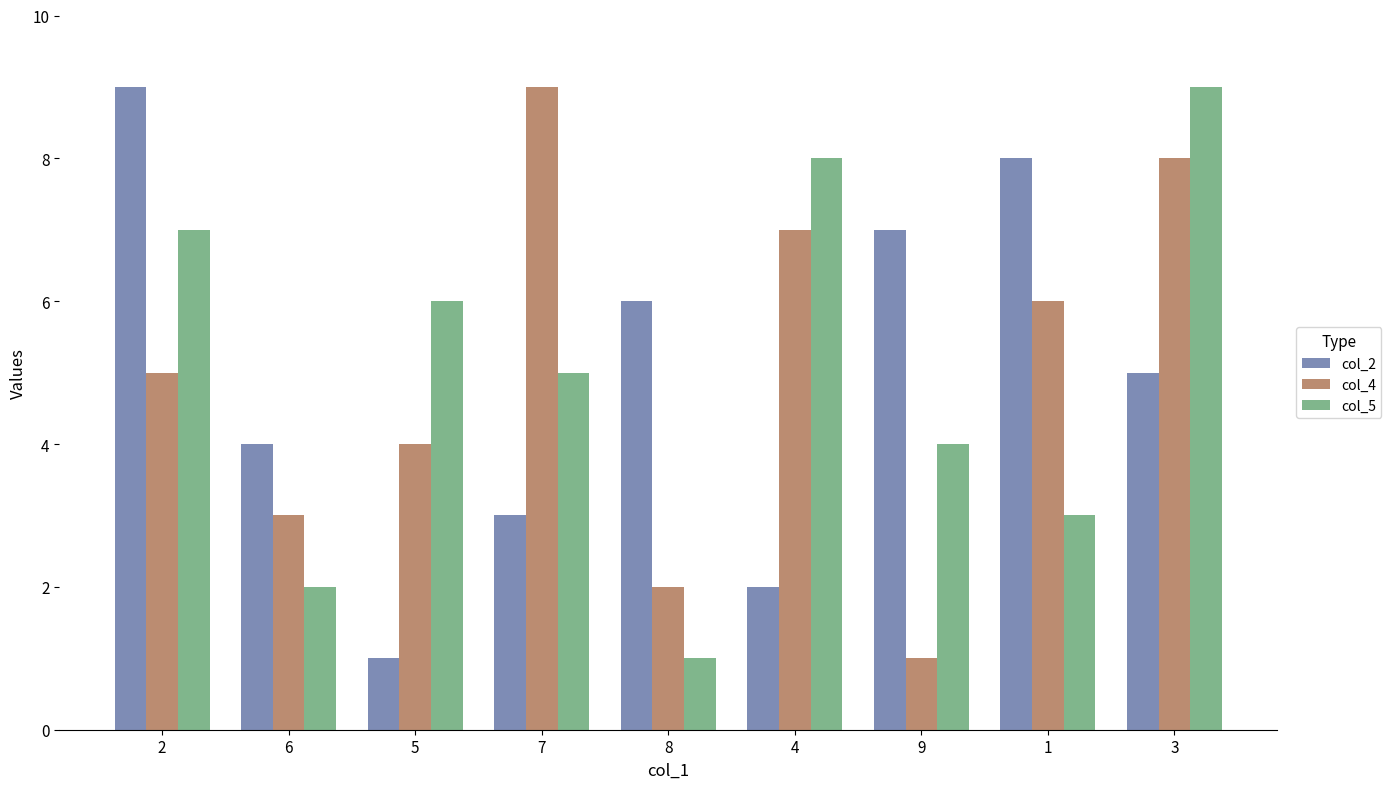

What is the greatest value displayed?

9